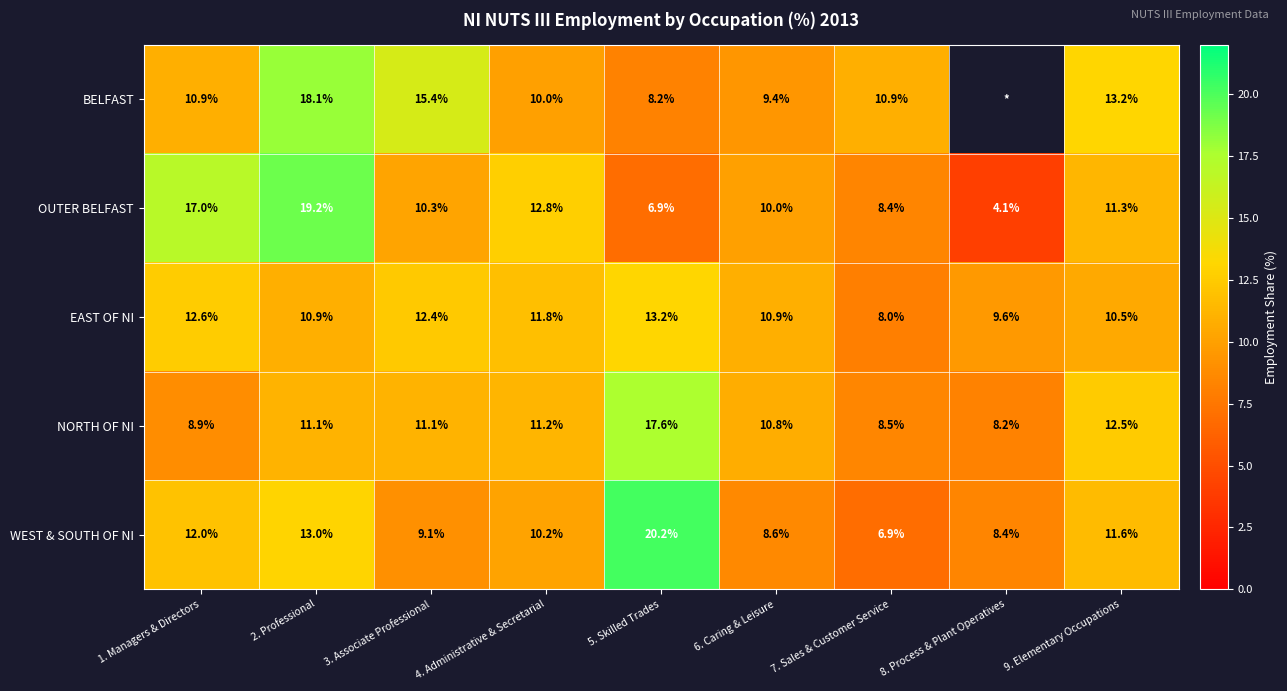

True or false: BELFAST has a value of 10.0 at 4. Administrative & Secretarial.

True